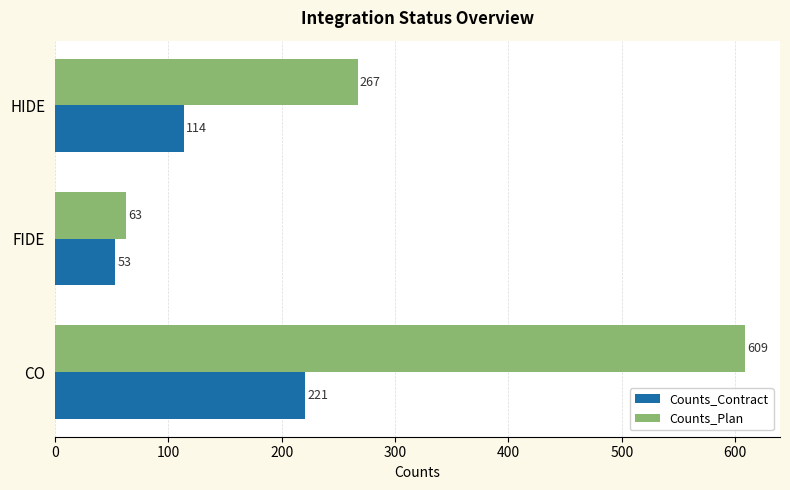

The value of Counts_Plan at HIDE is 267. True or false?

True